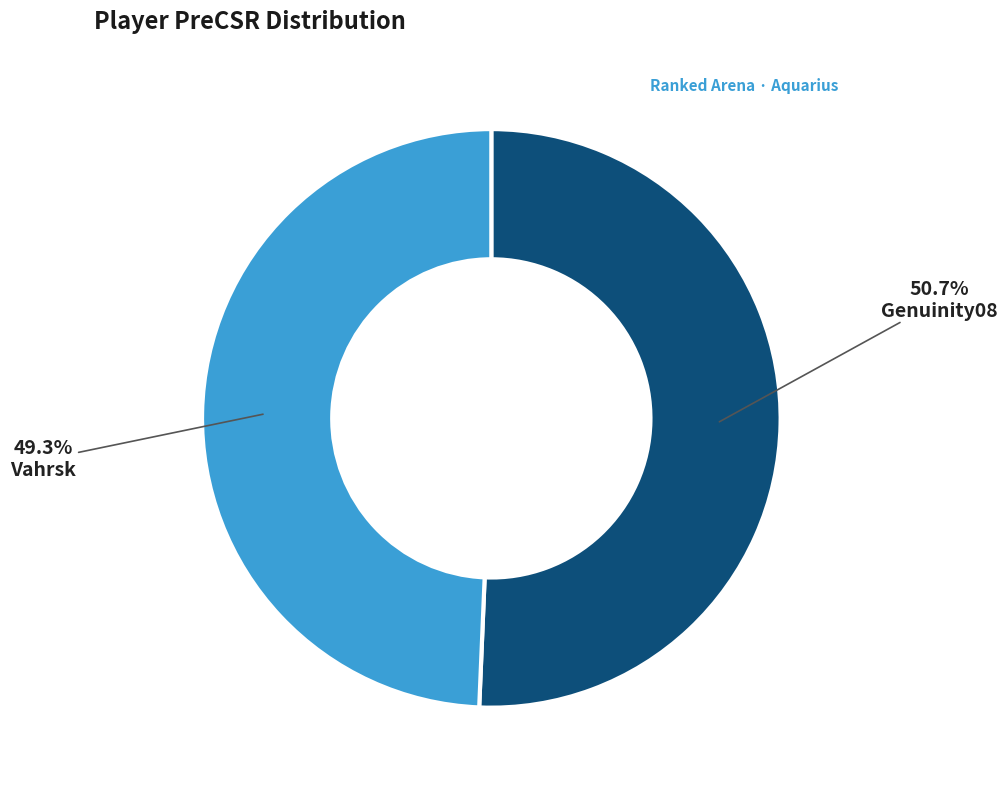

What is the total percentage of Genuinity08 and Vahrsk?

100.0%